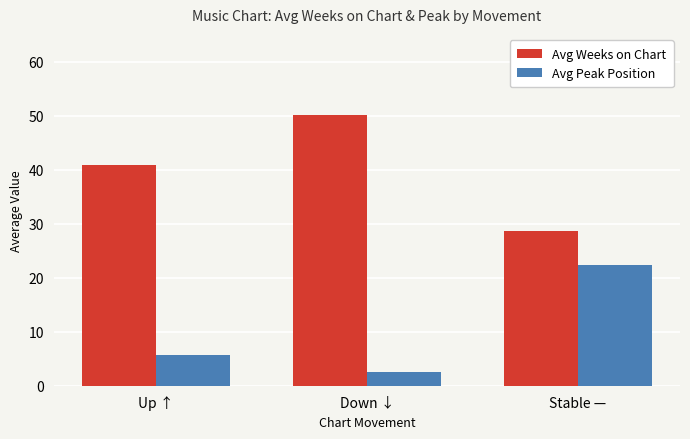

What is the minimum value shown in the chart?

2.6